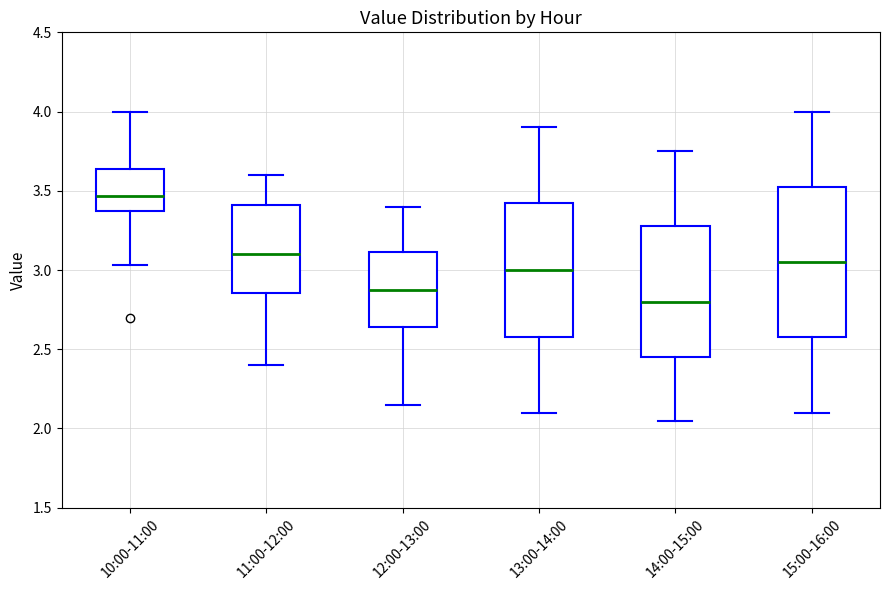

Where does the lower whisker of the box for 12:00-13:00 end on the y-axis? The values are not printed on the chart, so give them approximately, as read against the axis.

2.15